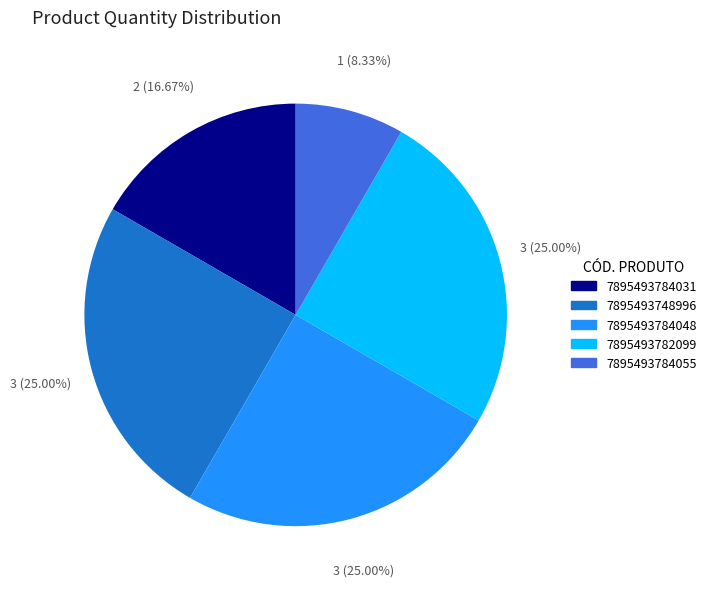

Do 7895493782099 and 7895493784055 together represent more than half of the pie?

No